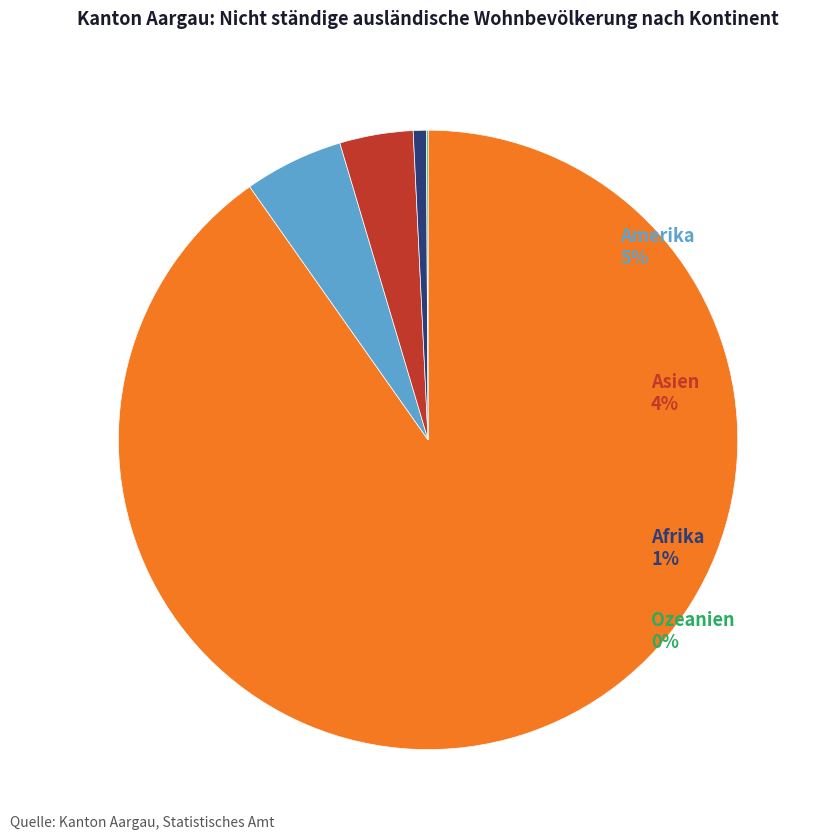

Which category has the smallest portion of the pie?

Ozeanien